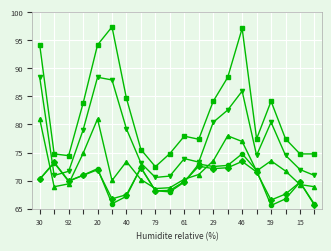

What is the greatest value displayed?

97.4